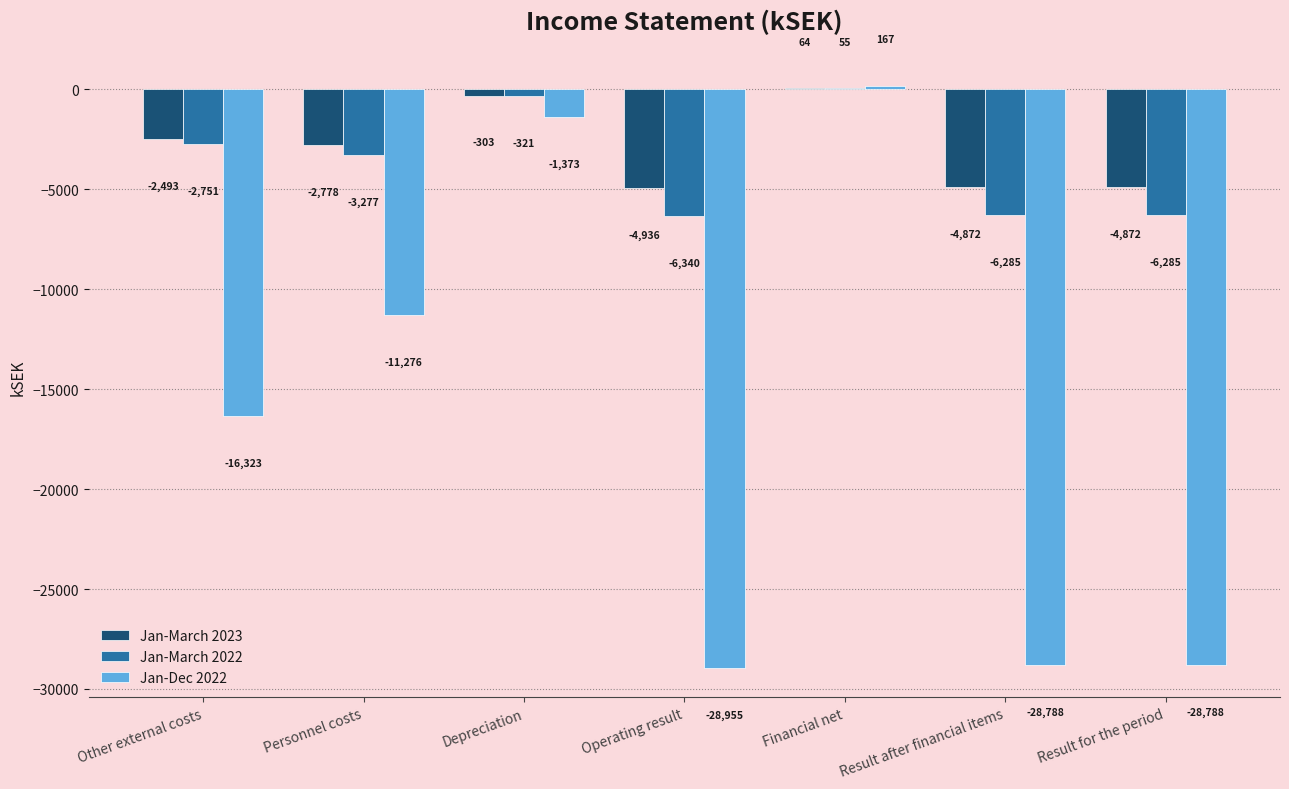

What is the maximum value for Jan-March 2023?

64